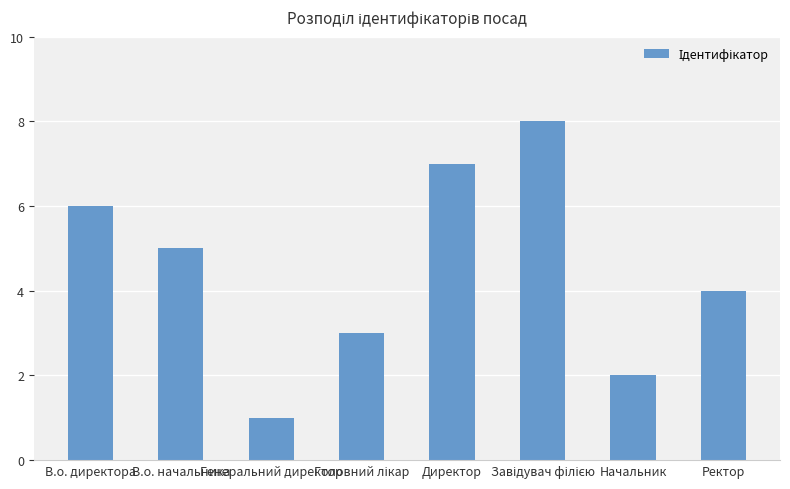

What is the value of the 4th bar from the left?

3